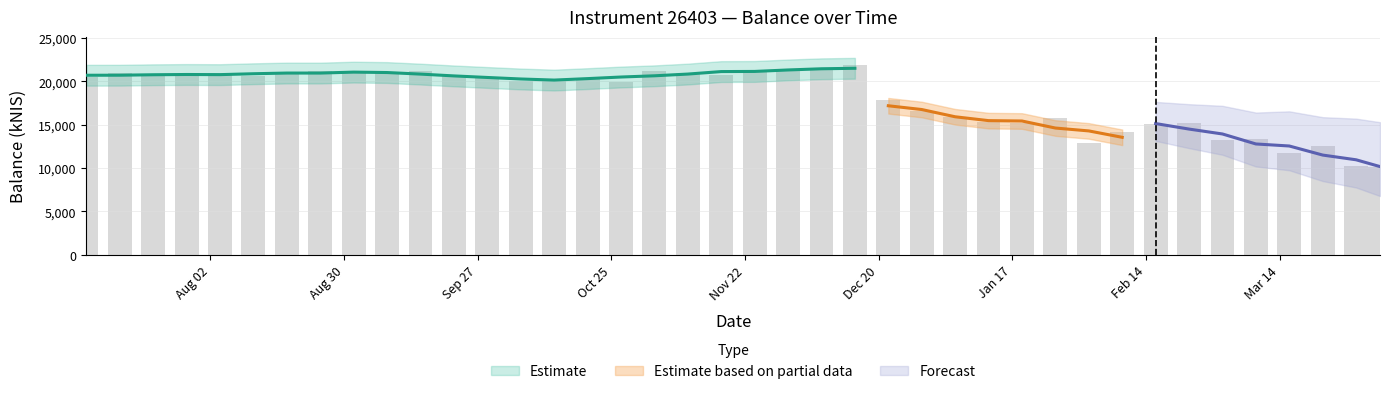

What is the greatest value displayed?

21864.2